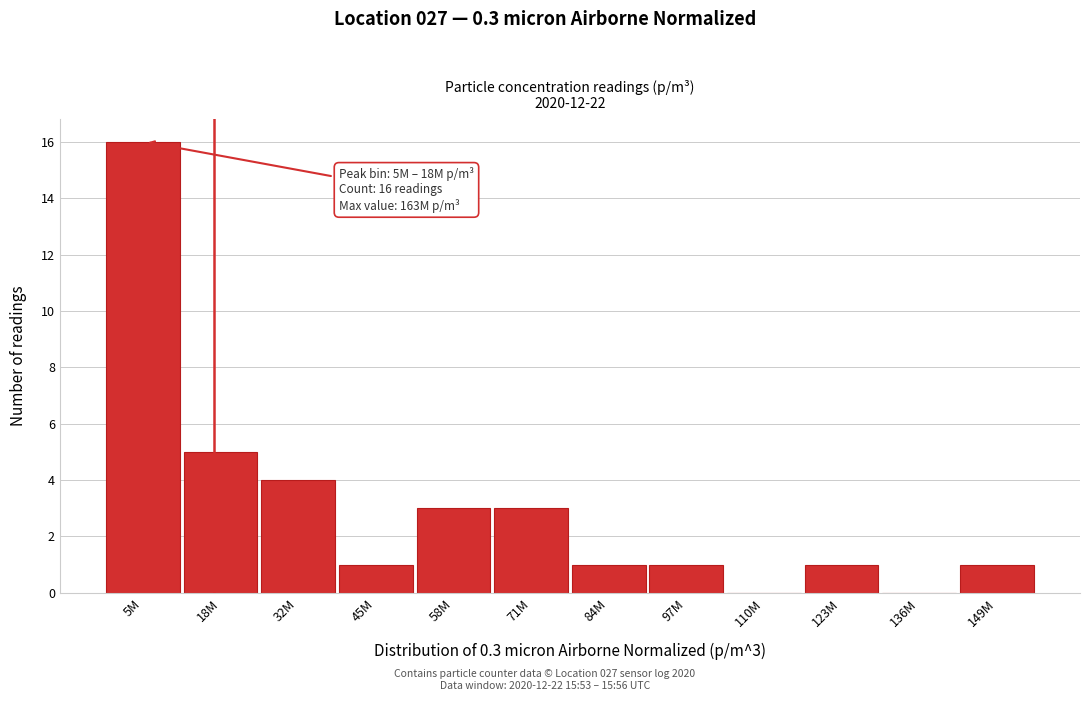

Reading right to left, extract all data points from this chart.

149M=1	136M=0	123M=1	110M=0	97M=1	84M=1	71M=3	58M=3	45M=1	32M=4	18M=5	5M=16